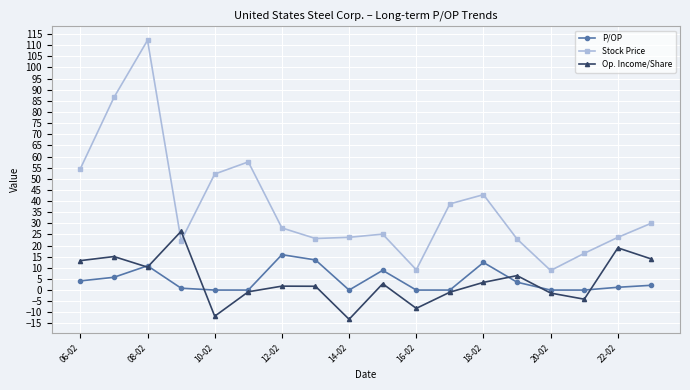

Is this an area chart (filled region under the line)?

No